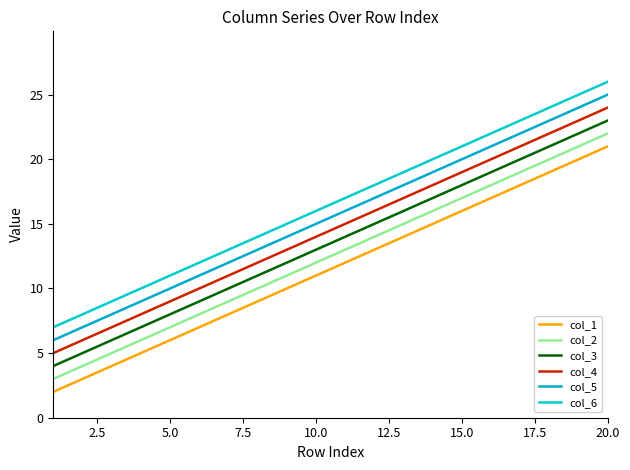

Does the chart display data point markers on the line(s)?

No